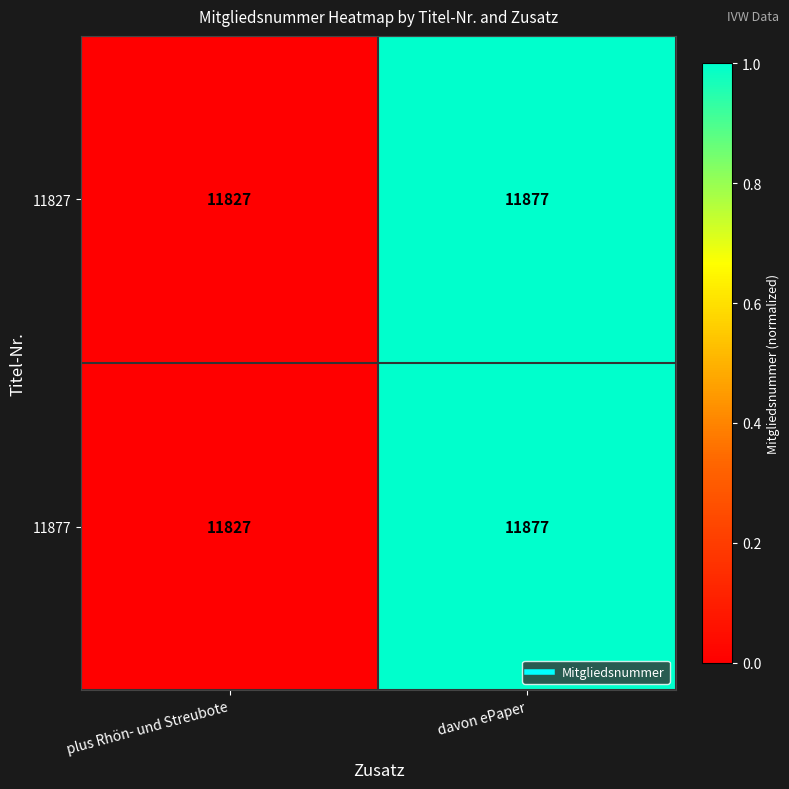

What is the average value of the 11827 series?

11852